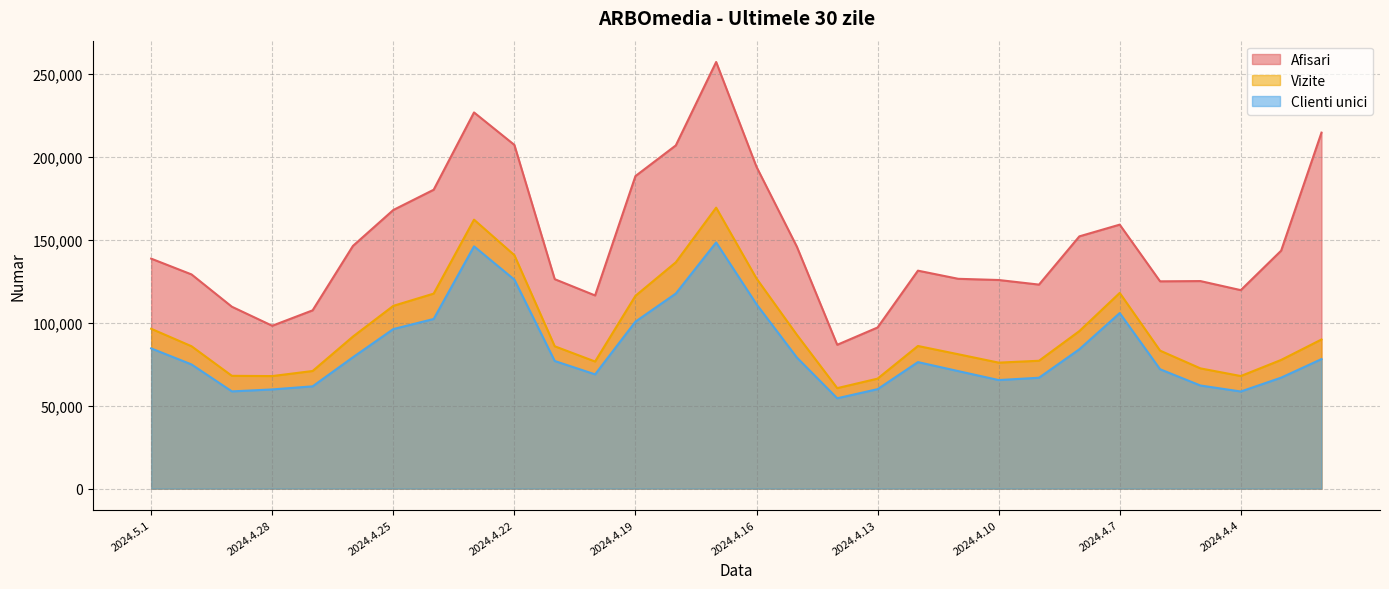

Which category has the highest value in the Vizite series?

2024.4.17